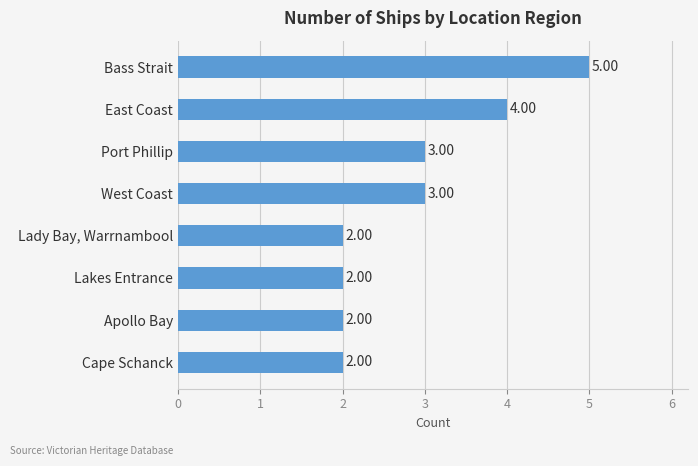

Which has a higher value, Bass Strait or Lakes Entrance?

Bass Strait